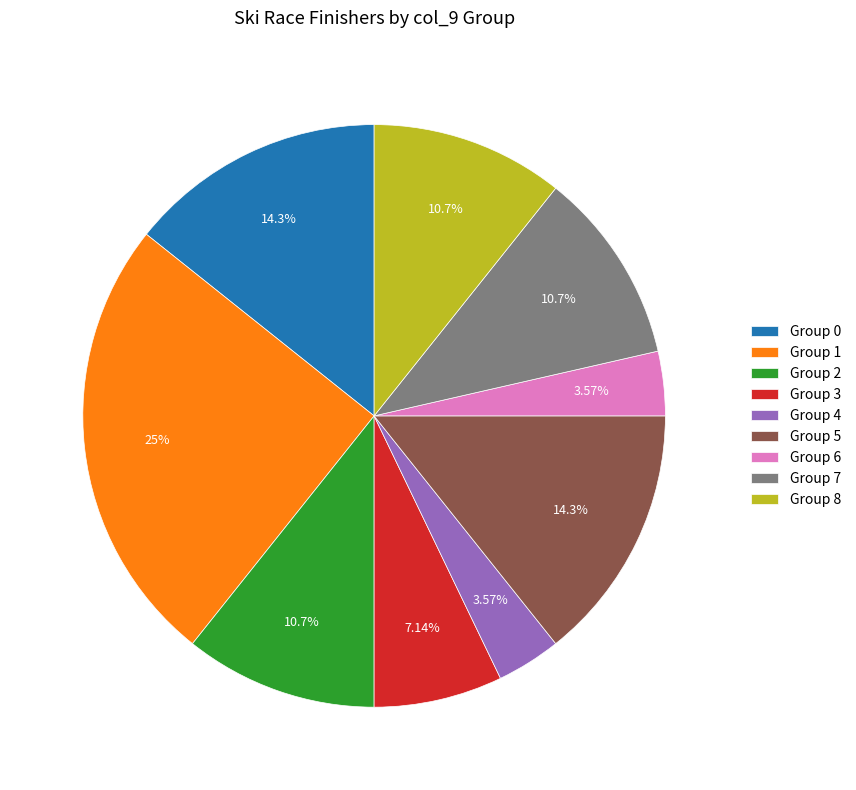

Is Group 3 the majority of the pie?

No